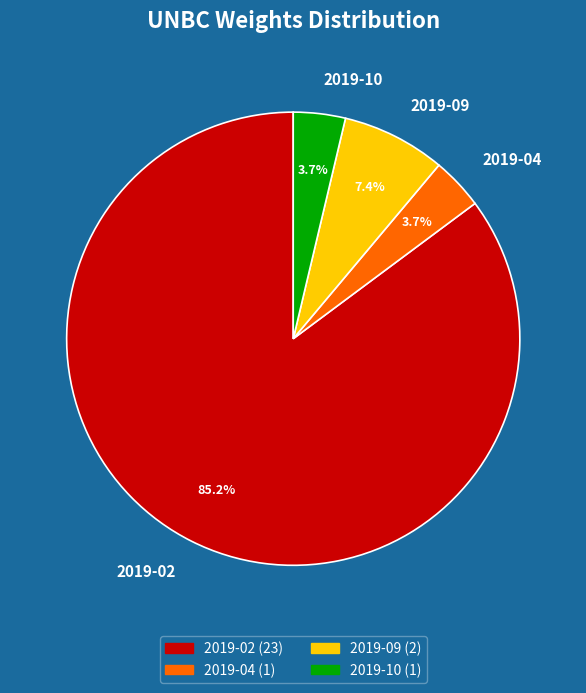

Between 2019-02 and 2019-09, which is larger?

2019-02